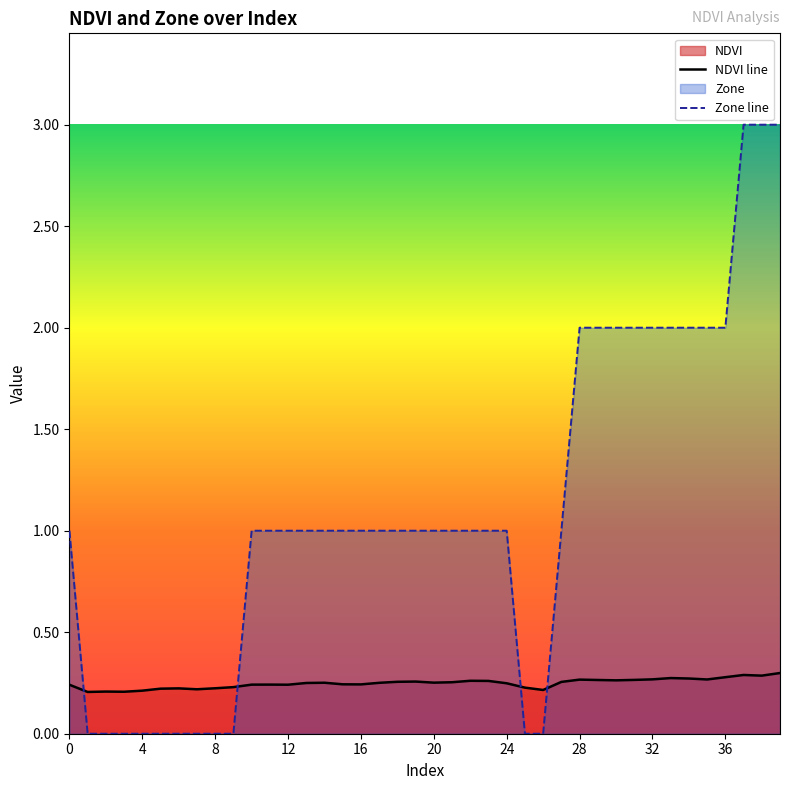

What is the maximum value shown in the chart?

3.0